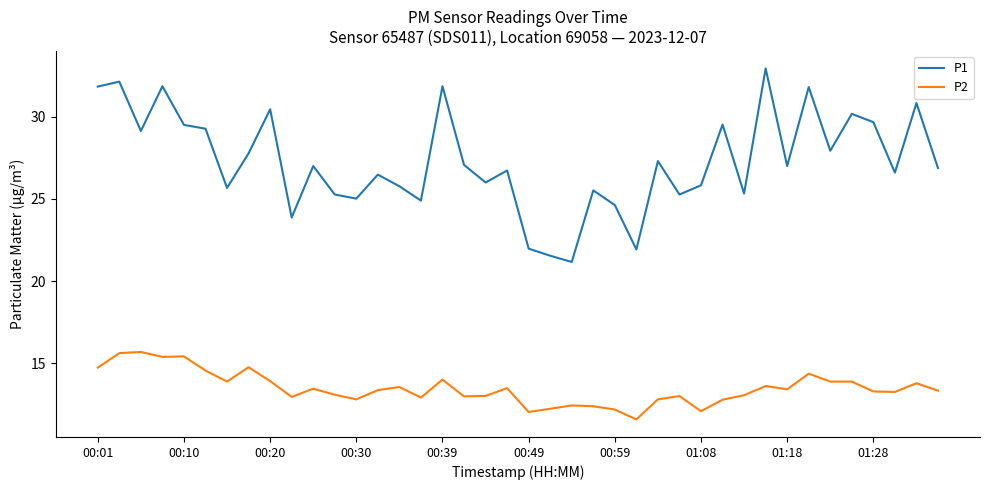

Which series has the largest range (max minus min)?

P1